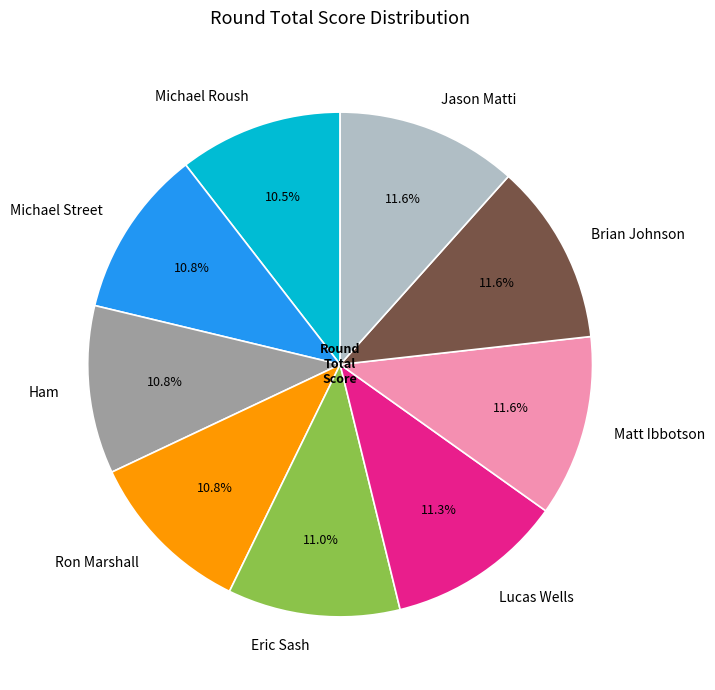

Do Matt Ibbotson and Michael Roush together represent more than half of the pie?

No